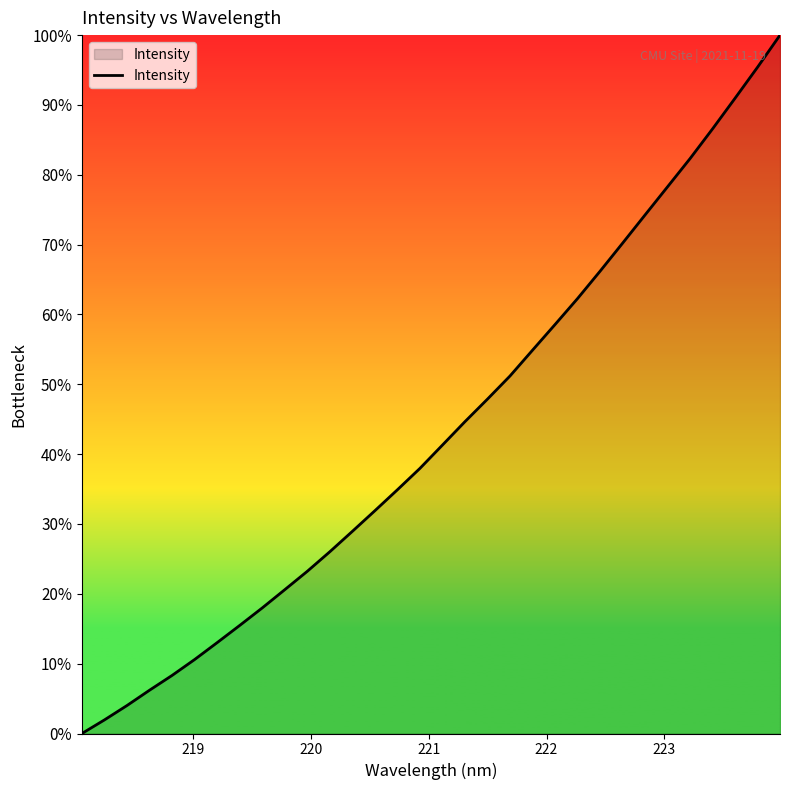

What is the maximum value shown in the chart?

100.0